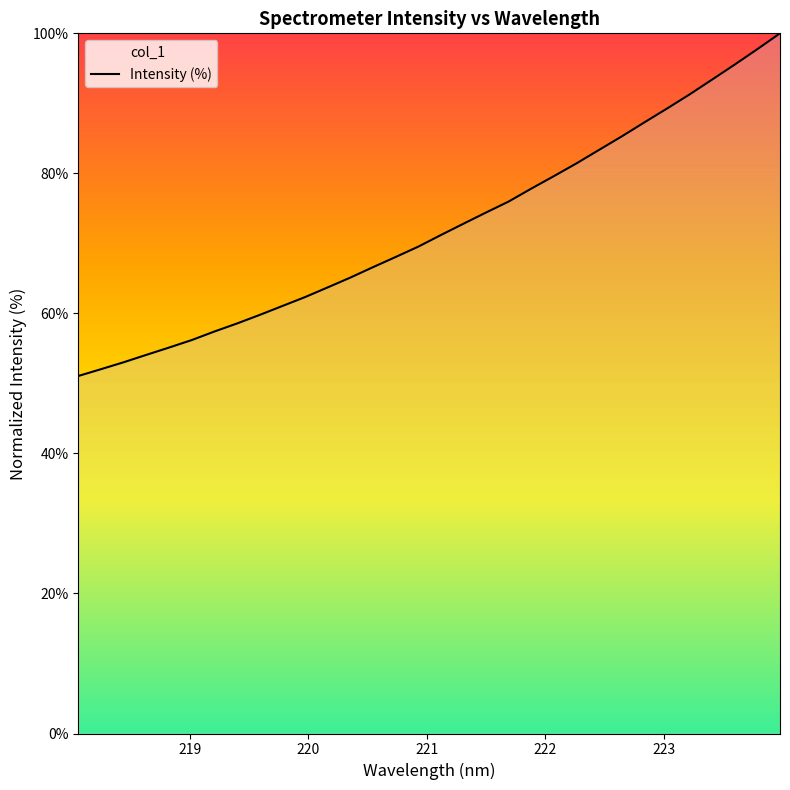

Is it true that the value at 221.1174 is 29.4?

False